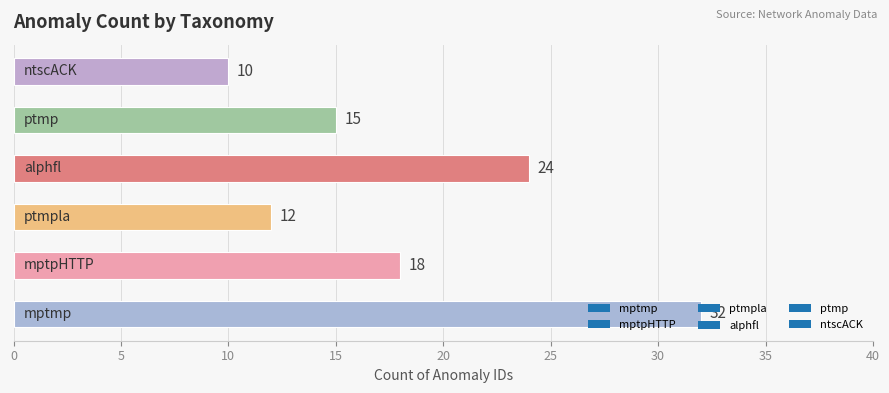

What is the sum of all values?

111